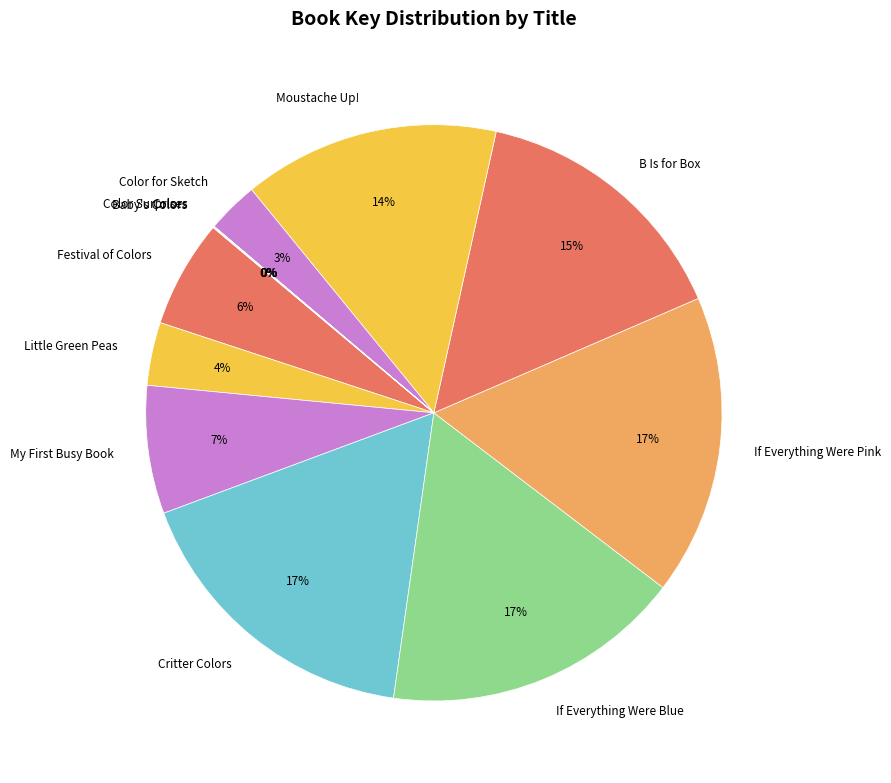

The B Is for Box slice represents 27% of the pie. True or false?

False